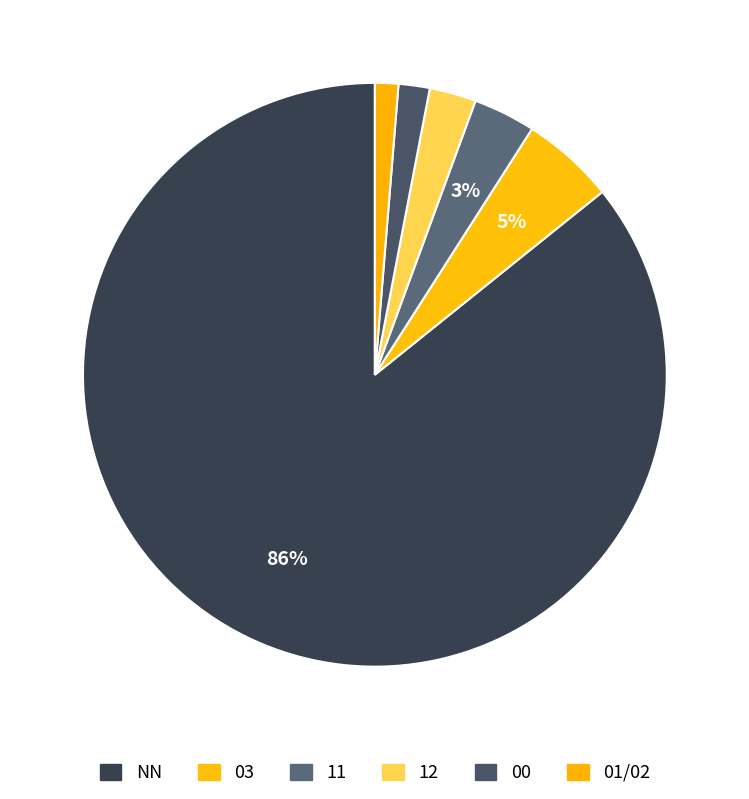

Count the number of slices in the pie.

6